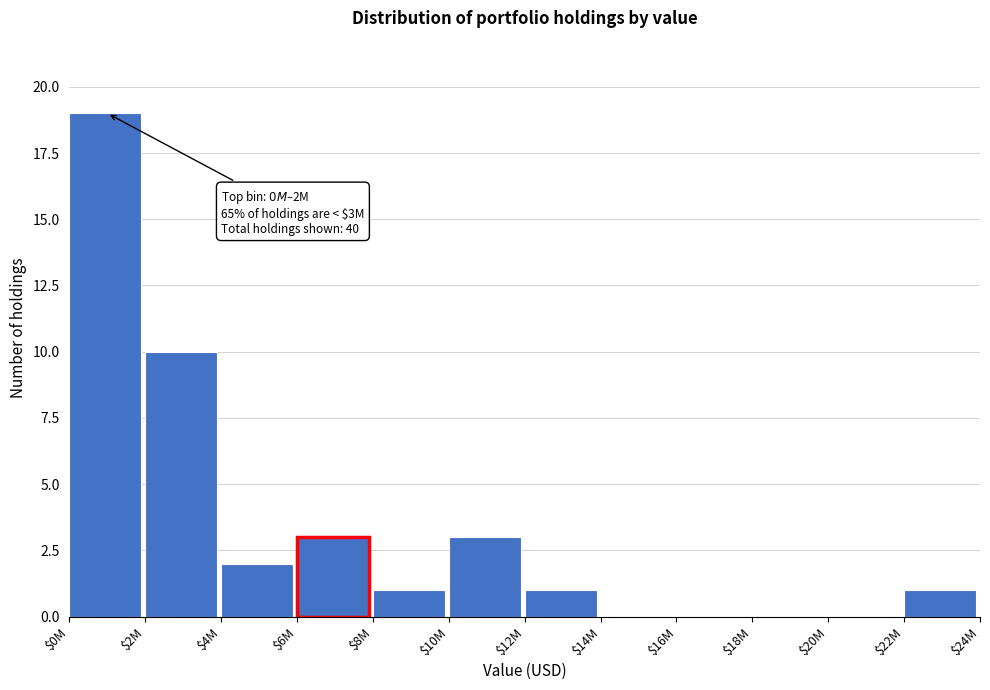

Which category has the highest value across all series?

$0M